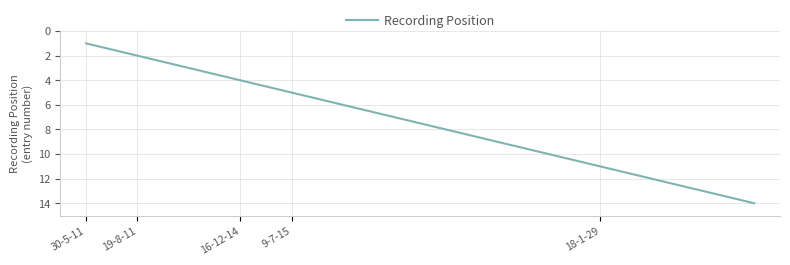

Reading left to right, transcribe all the data shown in this chart.

1	2	3	4	5	6	7	8	9	10	11	12	13	14